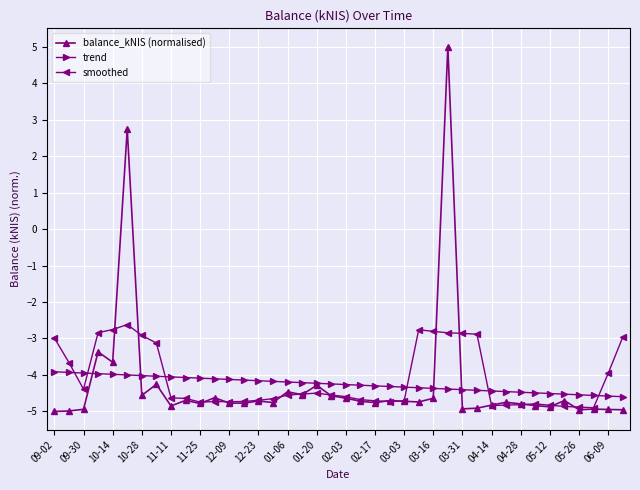

Which series has the largest range (max minus min)?

balance_kNIS (normalised)